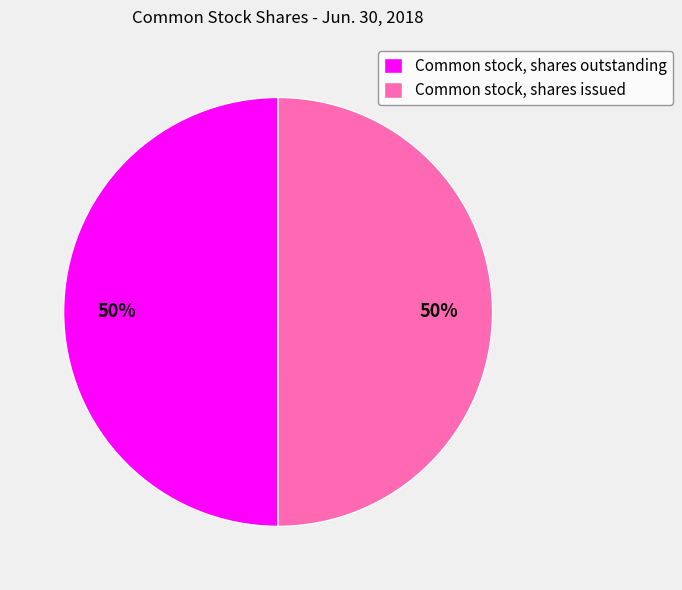

How many slices are in this pie chart?

2